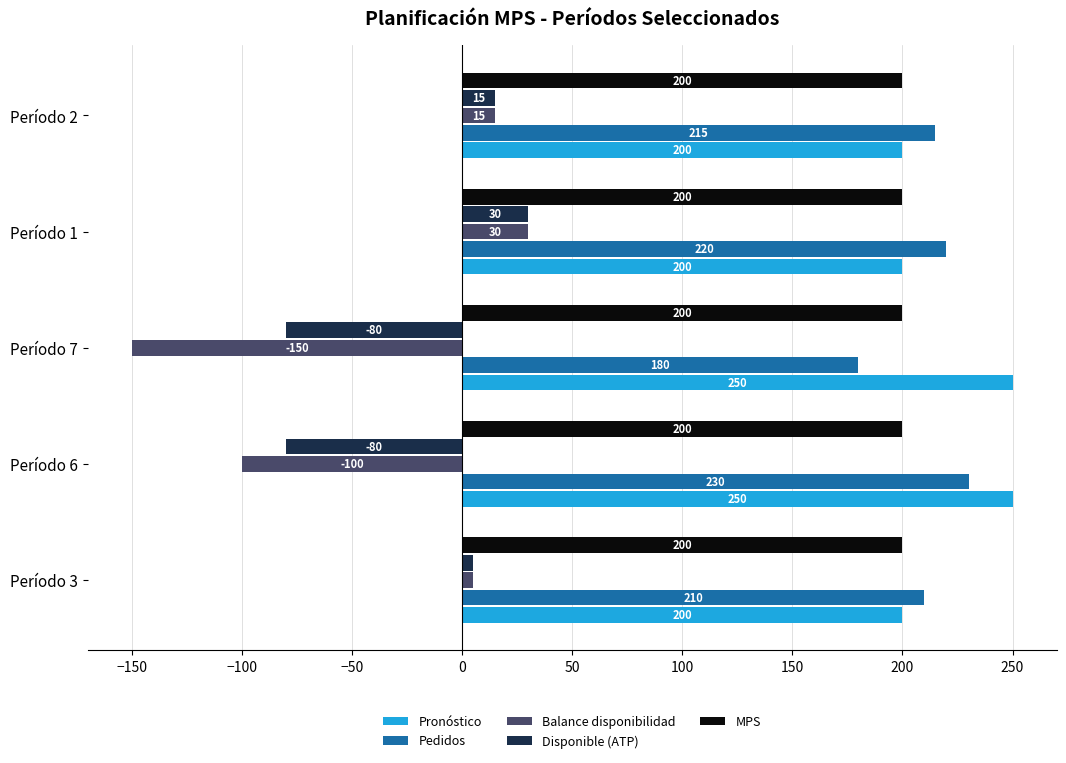

Which series has the widest spread of values?

Balance disponibilidad